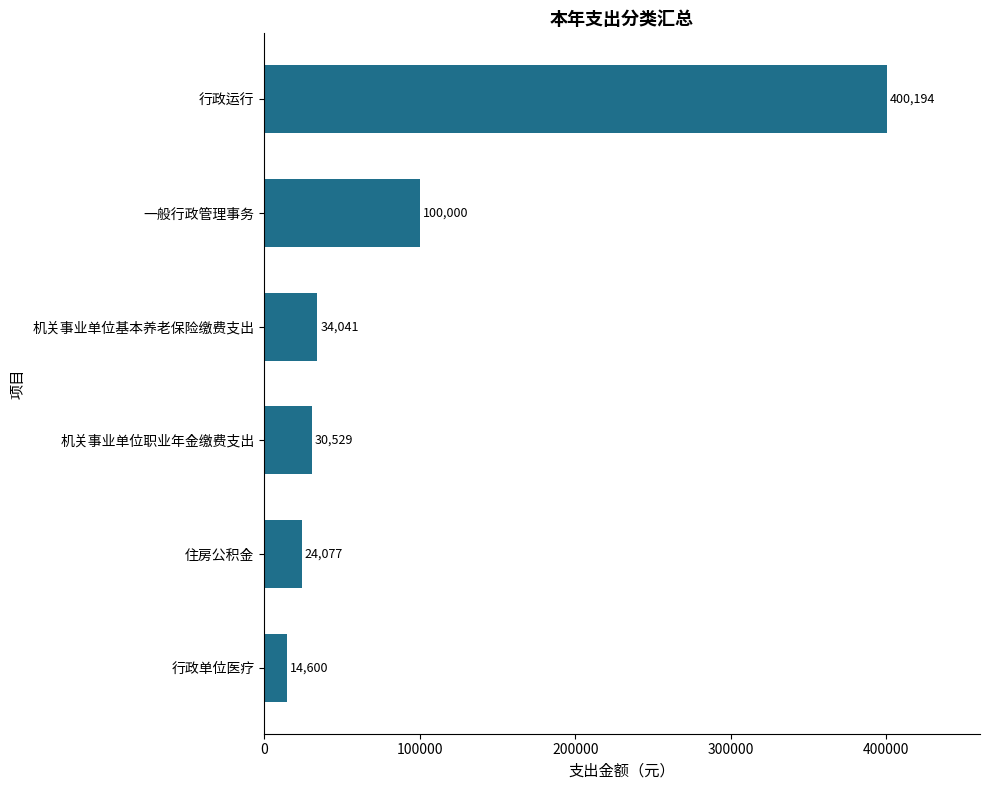

Are the bars horizontal?

Yes